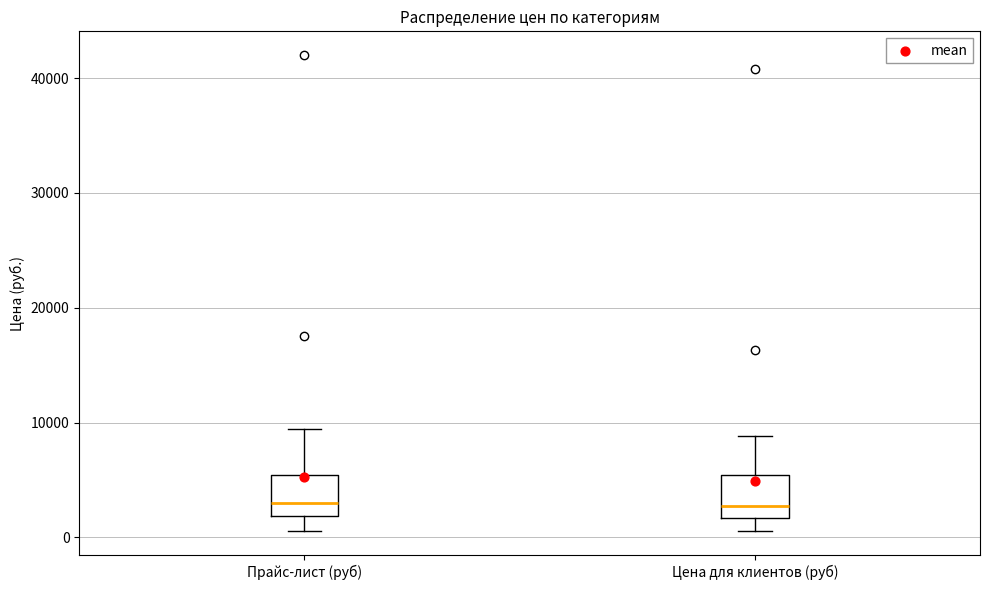

Where is the upper edge of the box for Прайс-лист (руб) on the y-axis? The values are not printed on the chart, so give them approximately, as read against the axis.

5000